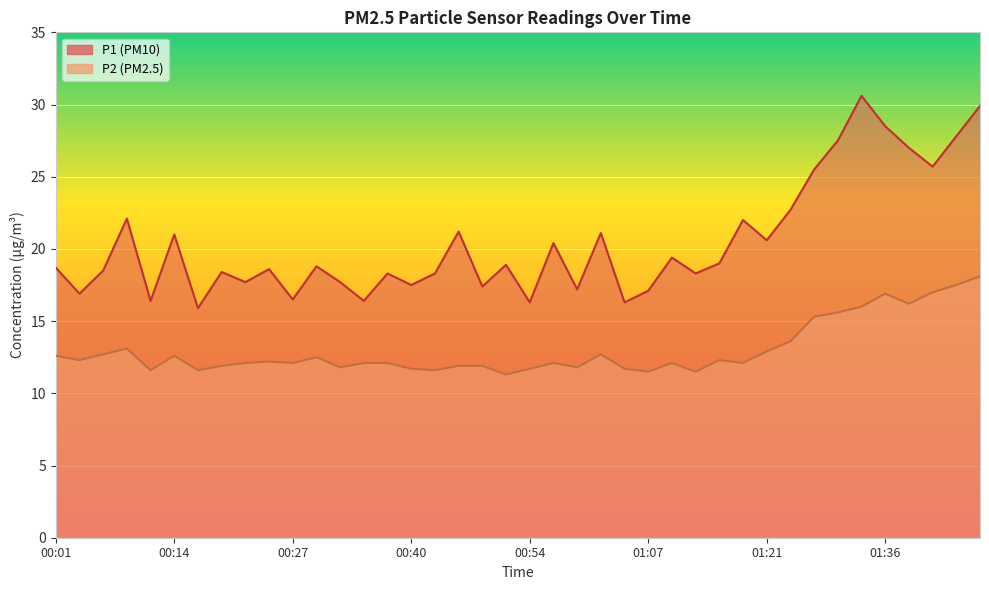

Is it true that P2 equals 18.7 at 00:04?

False